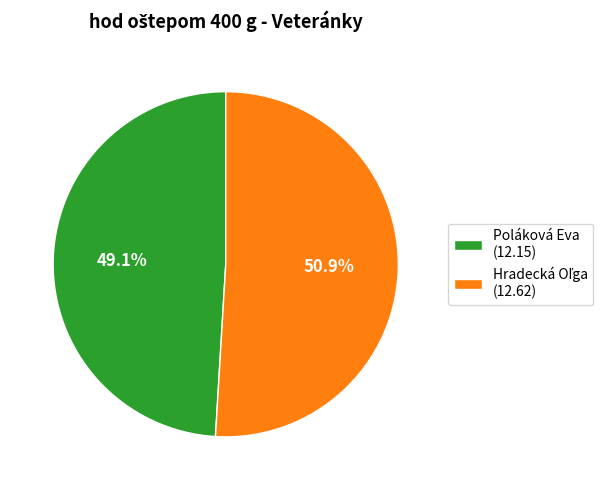

How much of the chart is everything except Poláková Eva (12.15)?

50.9%